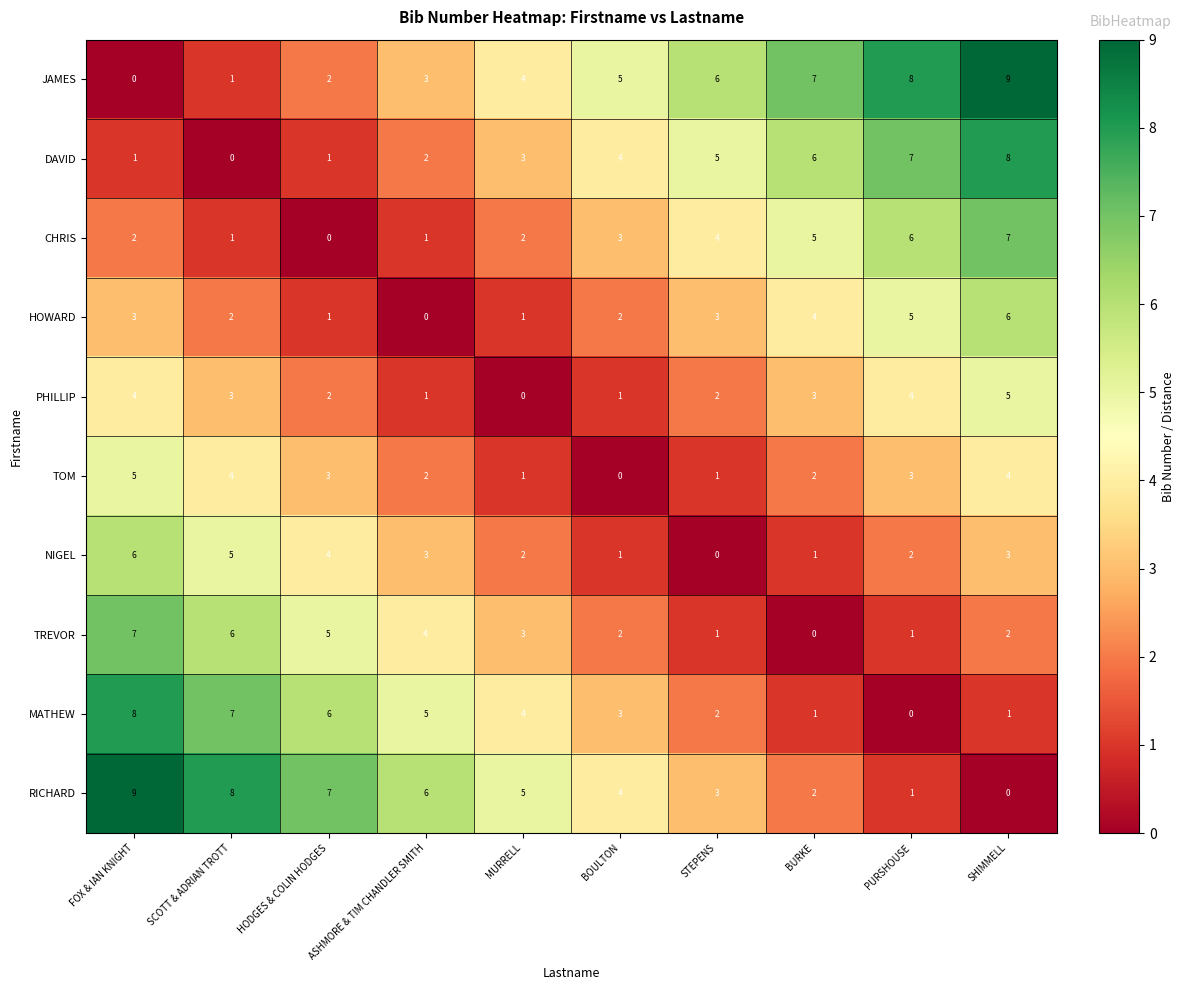

What is the spread (max minus min) of values at SCOTT & ADRIAN TROTT?

8